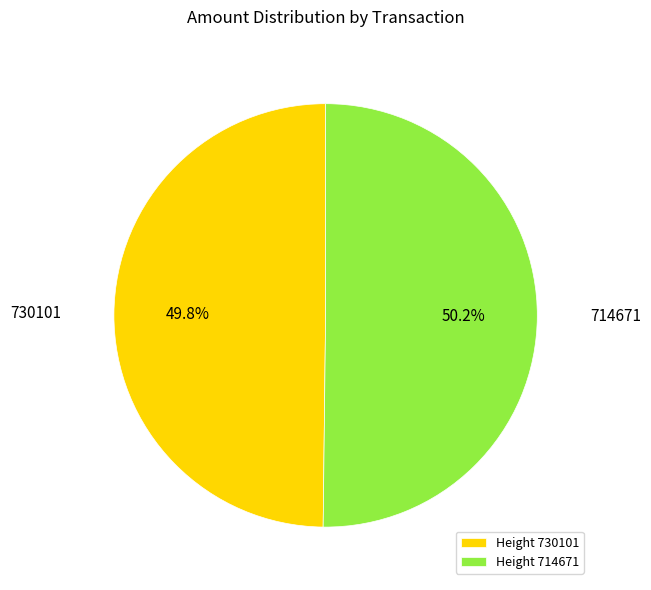

What portion of the pie excludes Height 714671?

49.8%